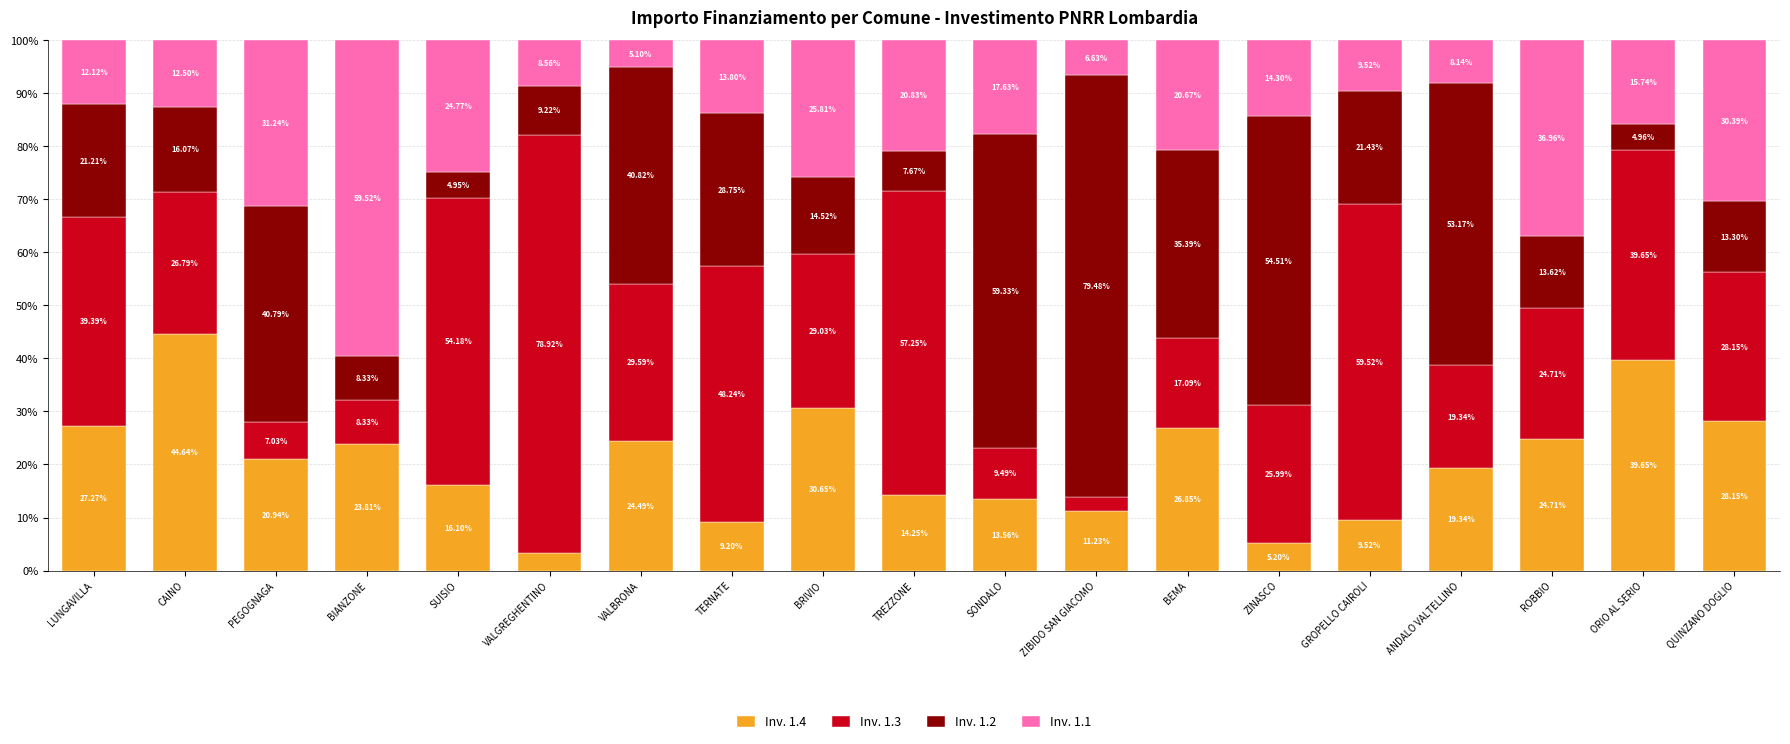

True or false: Inv. 1.4 has a value of 34.6 at ANDALO VALTELLINO.

False